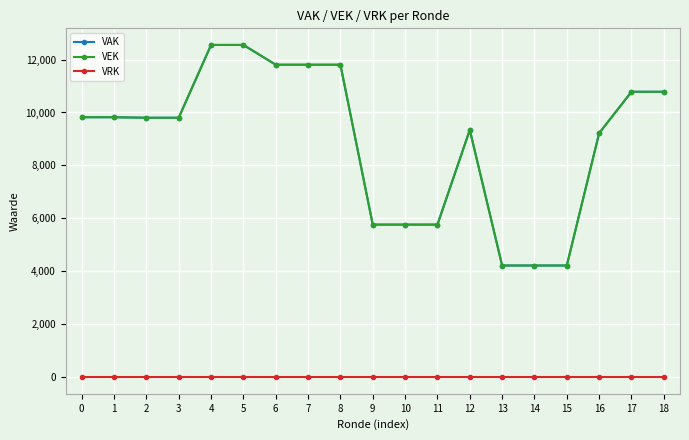

Reading left to right, extract all data points from this chart.

VAK: 0=9820	1=9820	2=9801	3=9801	4=12551	5=12551	6=11804	7=11804	8=11804	9=5764	10=5764	11=5764	12=9342	13=4219	14=4219	15=4219	16=9219	17=10782	18=10782
VEK: 0=9820	1=9820	2=9801	3=9801	4=12551	5=12551	6=11804	7=11804	8=11804	9=5764	10=5764	11=5764	12=9342	13=4219	14=4219	15=4219	16=9219	17=10782	18=10782
VRK: 0=0	1=0	2=0	3=0	4=0	5=0	6=0	7=0	8=0	9=0	10=0	11=0	12=0	13=0	14=0	15=0	16=0	17=0	18=0